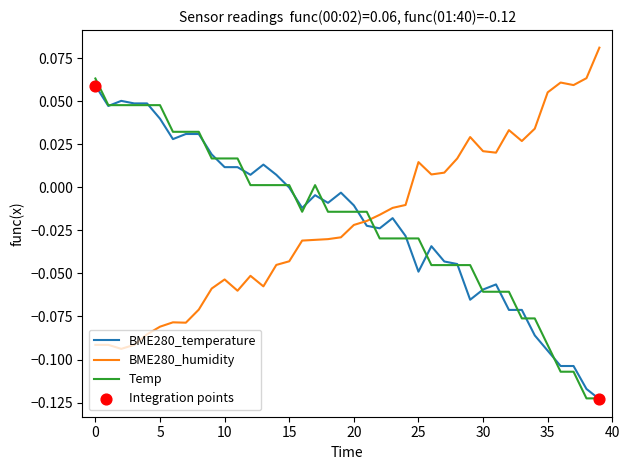

At how many categories does at least one series exceed 0?

32